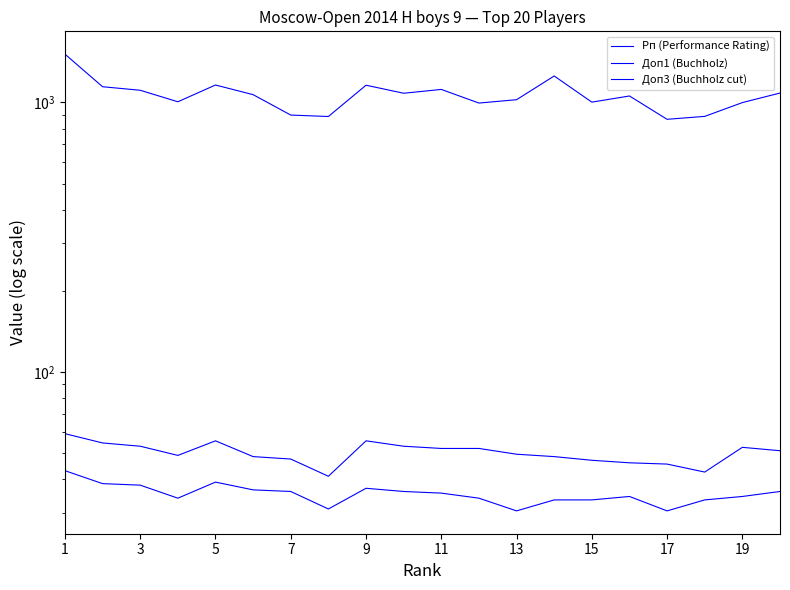

How many data points in Доп1 (Buchholz) are less than 51?

10